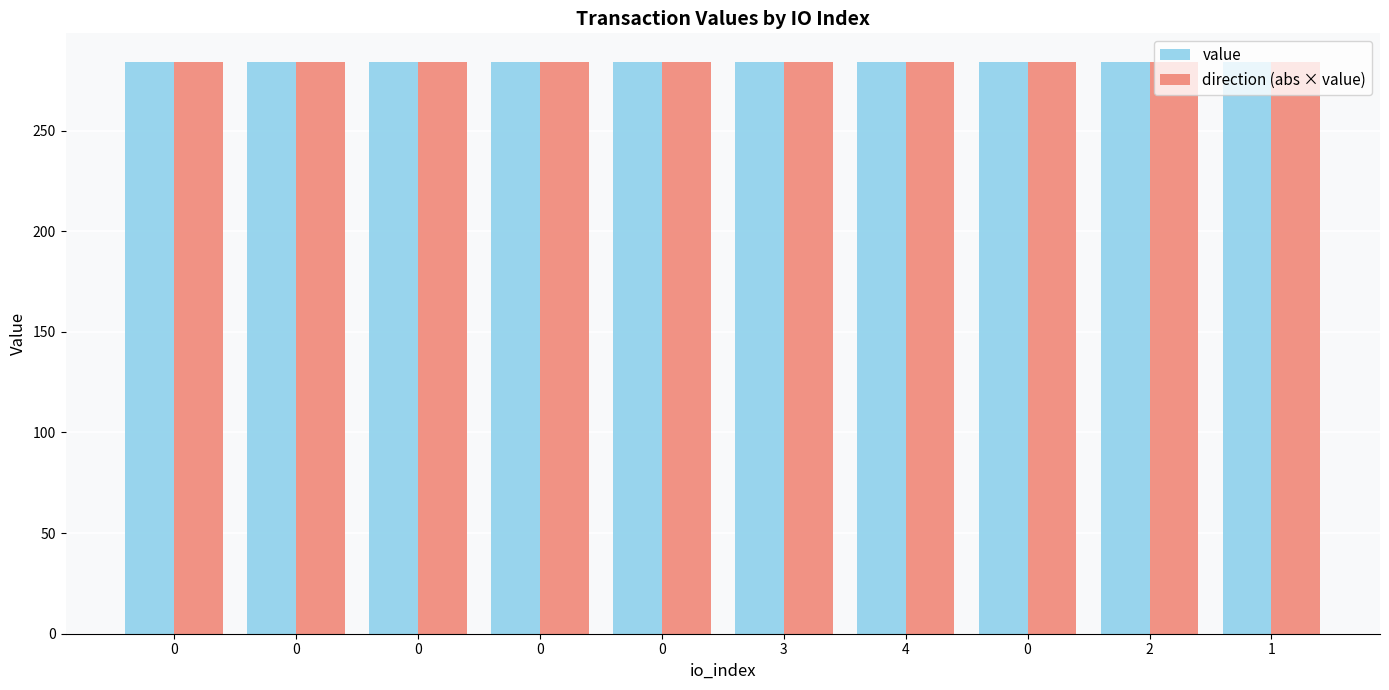

Read the value value at 3.

284.2